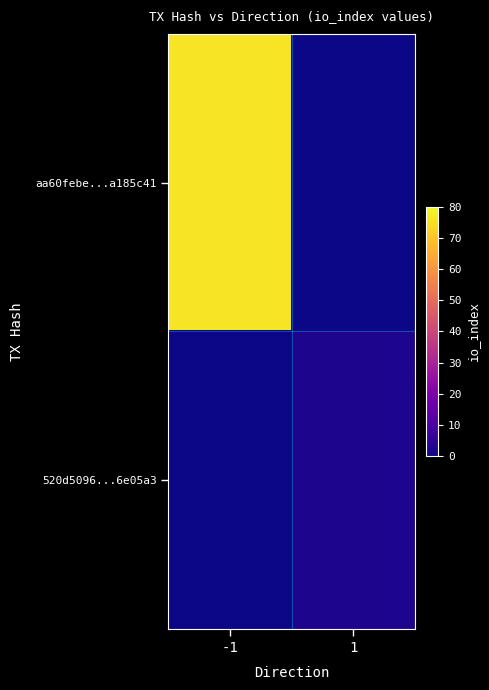

Which series changed the most between -1 and 1?

aa60febe...a185c41